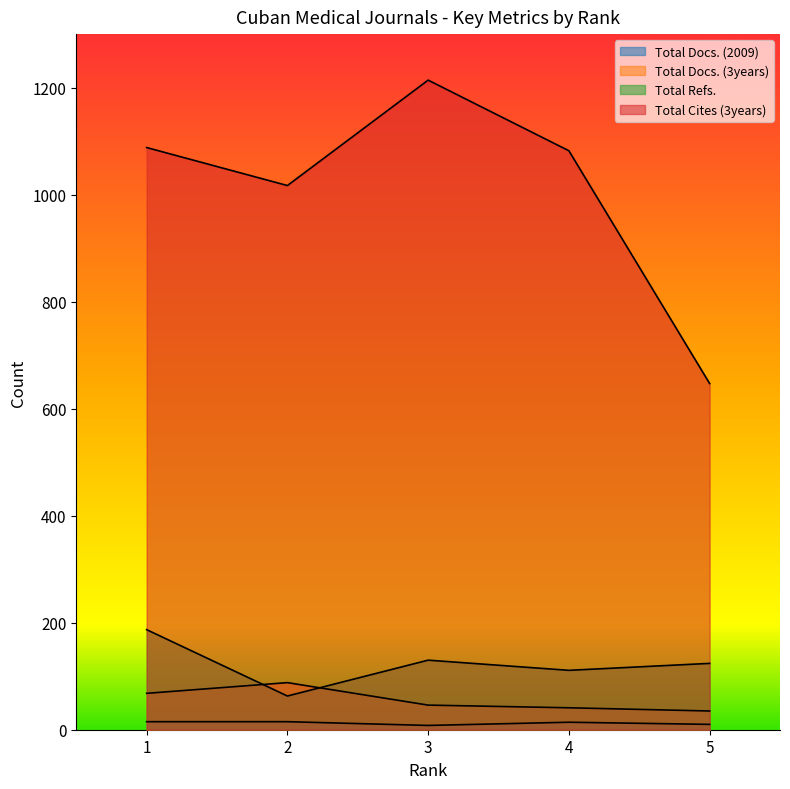

What is the value of the Total Cites (3years) point at the 1st from the left?

1088